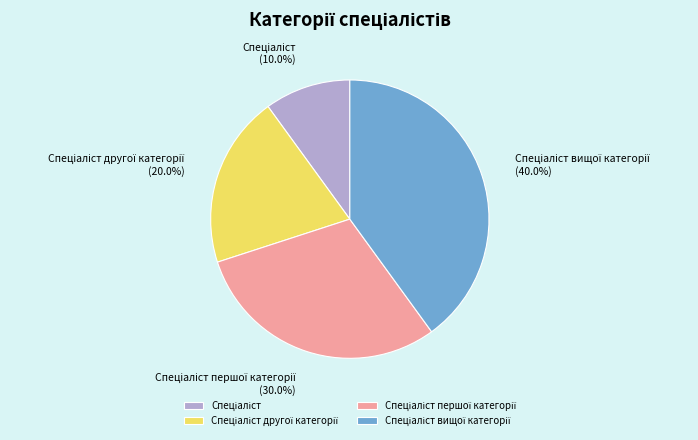

Does any single category account for the majority?

No